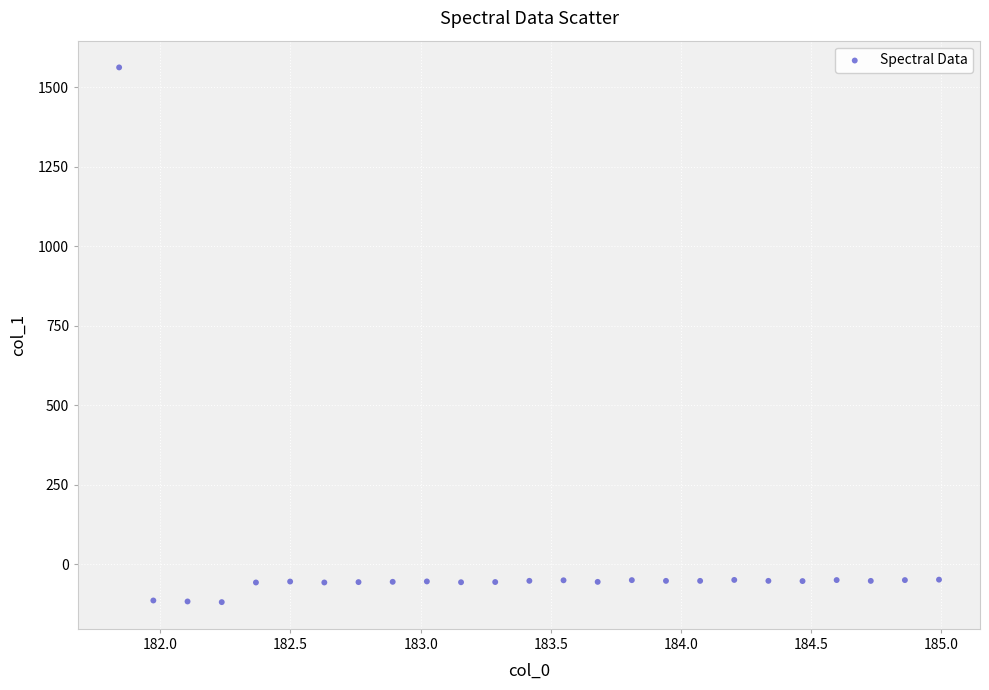

What is the range of X values (max minus min)?

3.1